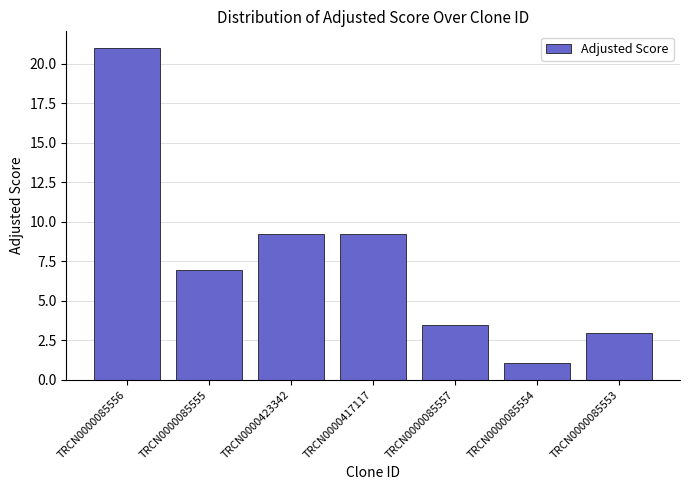

The value at TRCN0000085554 is 0.3. True or false?

False